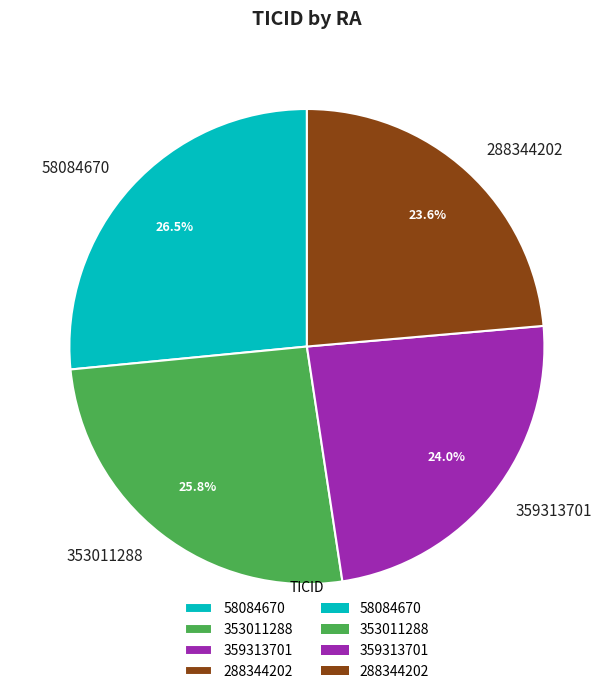

How many slices are in this pie chart?

4